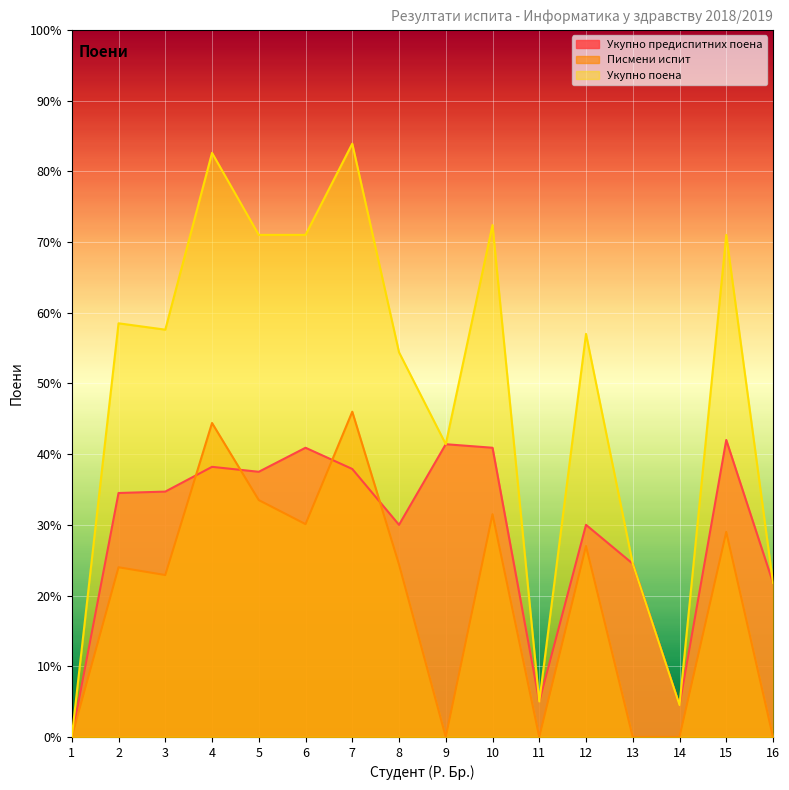

How many interior local peaks does the Писмени испит series have?

6